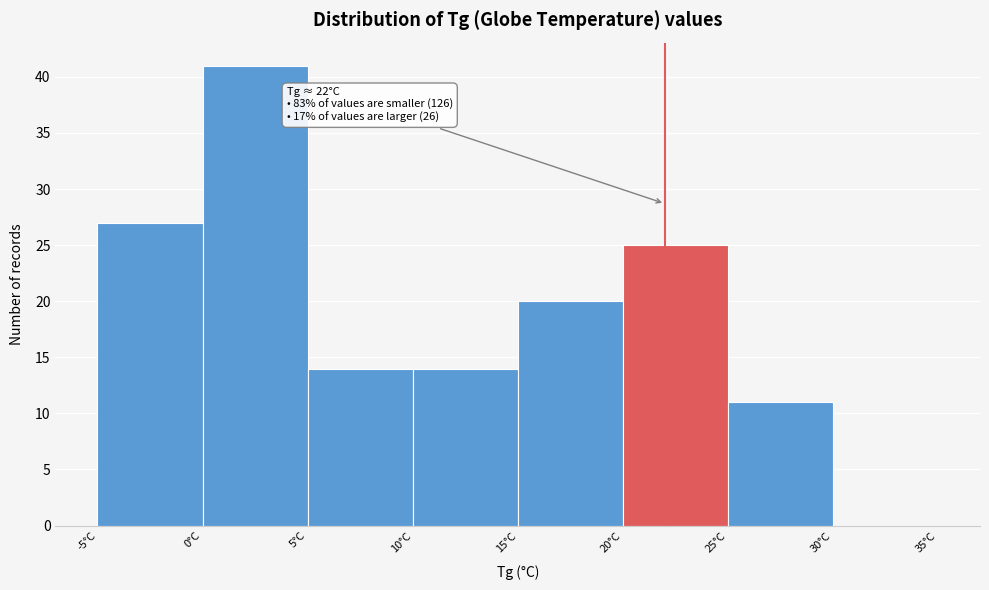

Which range on the x-axis has the tallest bar?

0 to 5